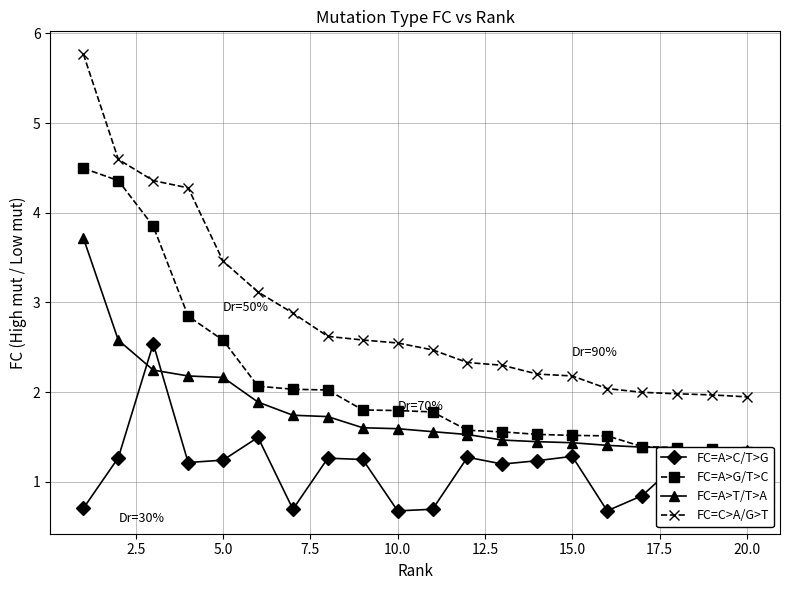

What is the average value of the FC=C>A/G>T series?

2.9